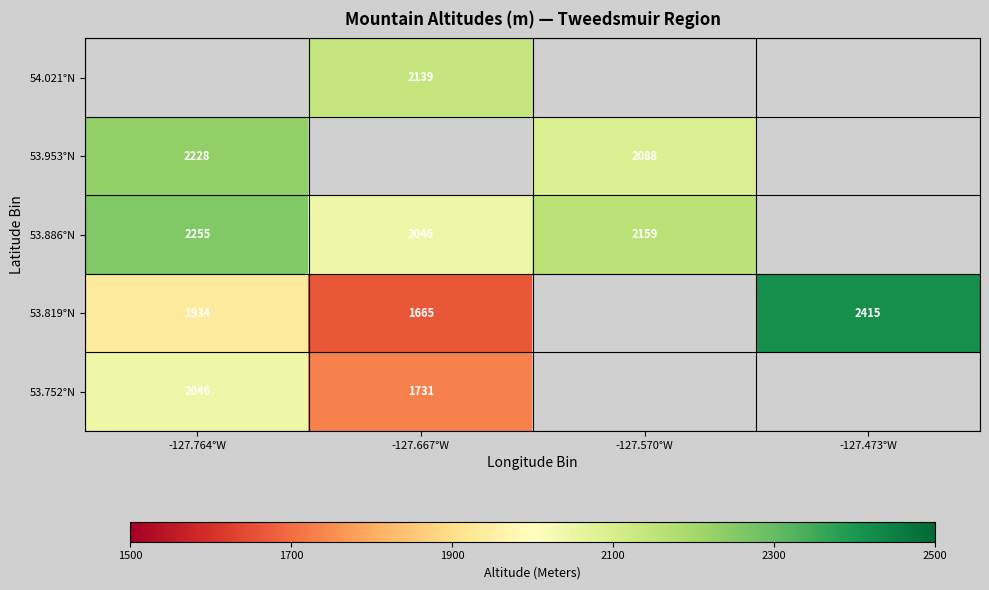

Is the value of 53.886°N at -127.764°W greater than the value of 53.752°N at -127.667°W?

Yes